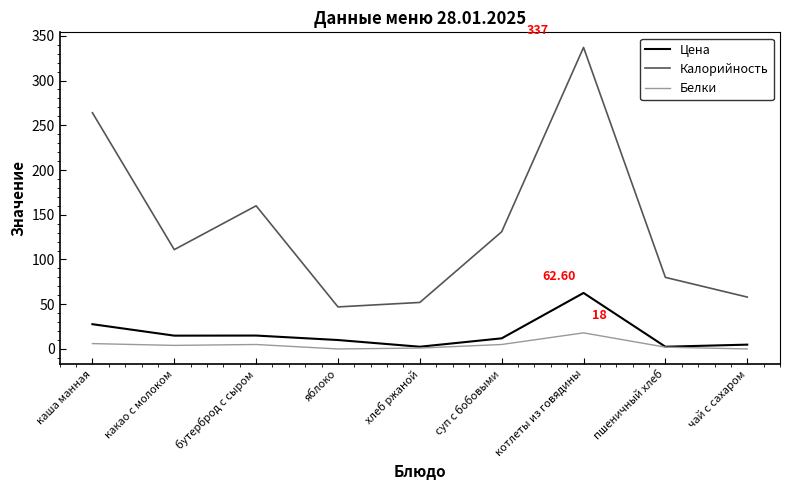

At which category is the sum across all series the highest?

котлеты из говядины